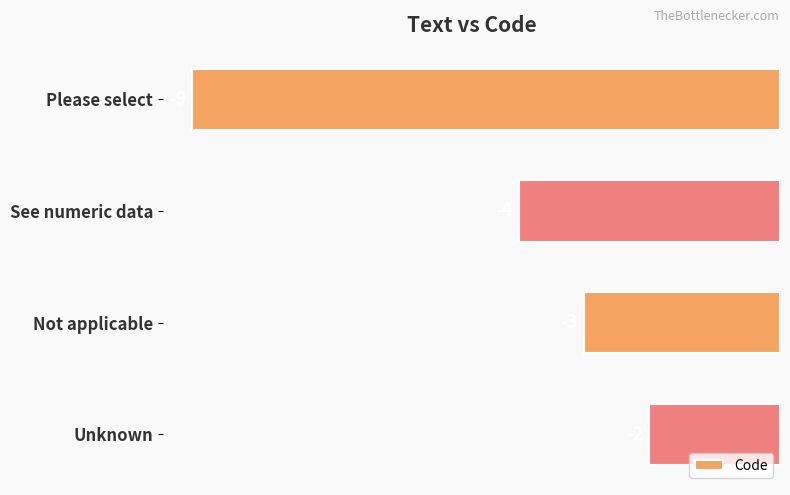

The value at See numeric data is -4. True or false?

True